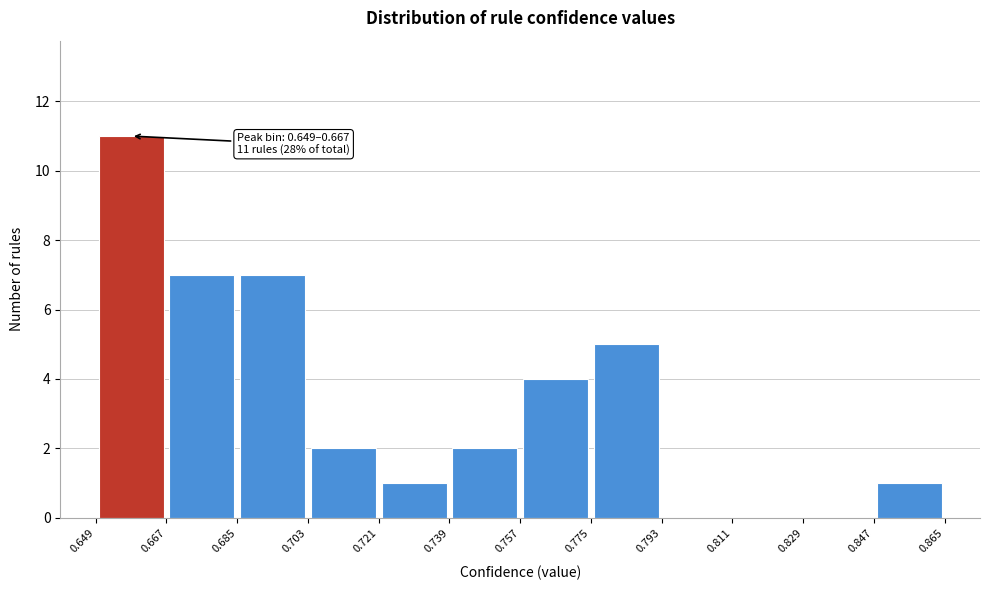

Which range on the x-axis has the tallest bar?

0.649 to 0.667